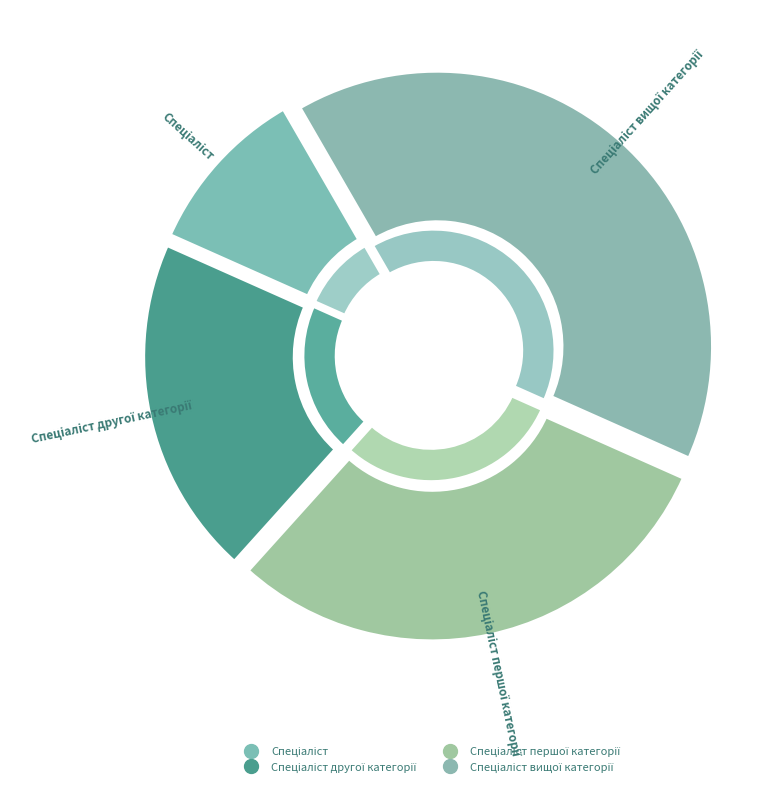

How many segments does this pie chart have?

4